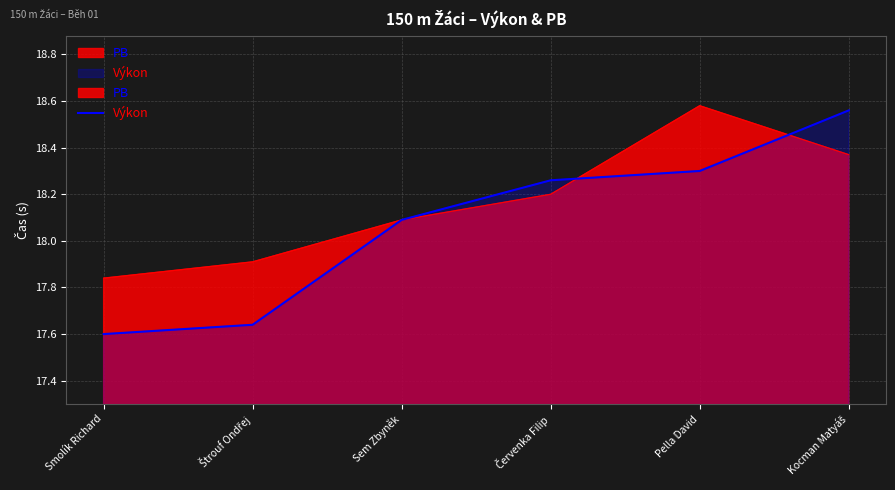

At which label does Výkon reach its minimum?

Smolík Richard